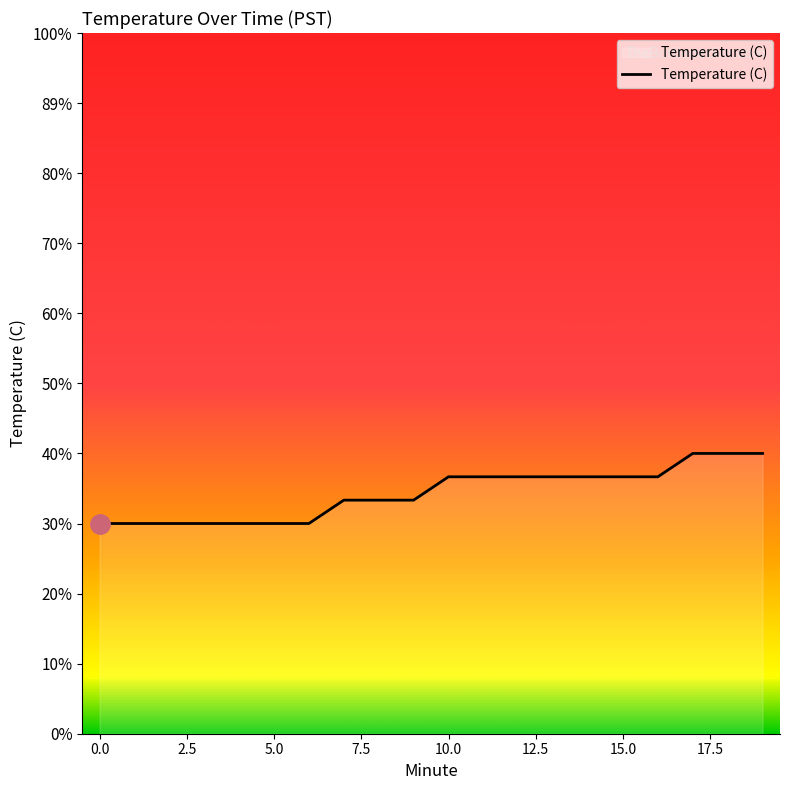

Does the chart display data point markers on the line(s)?

No